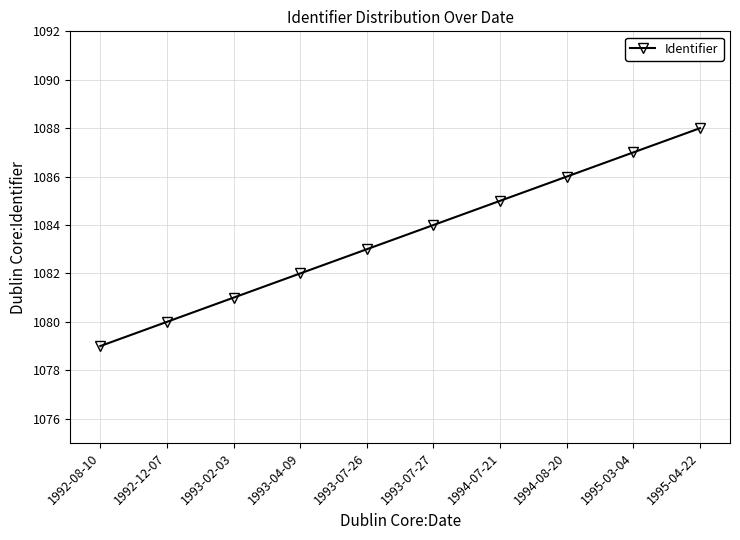

What position from the right is 1995-03-04?

2